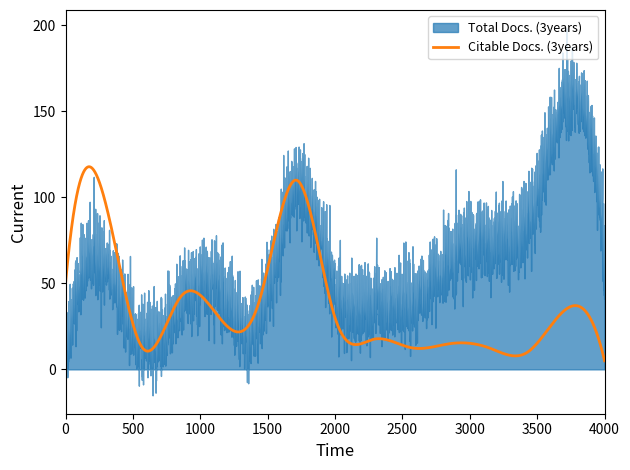

True or false: Total Docs. (3years) has more than 2 points higher than both neighbors.

True